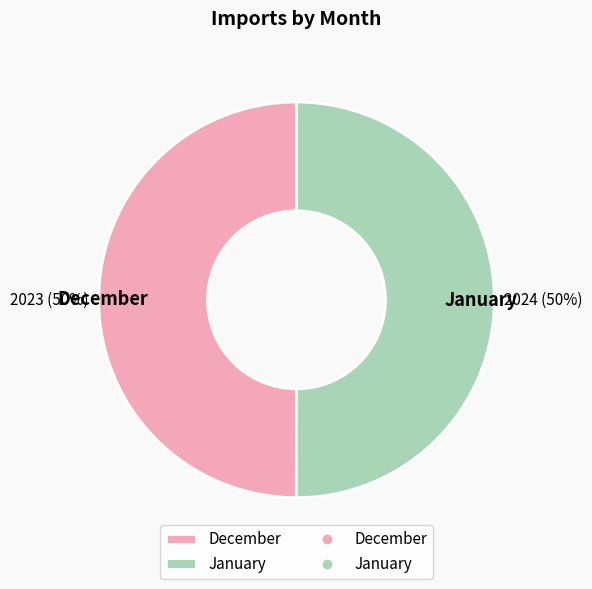

Do December and January together represent more than half of the pie?

Yes